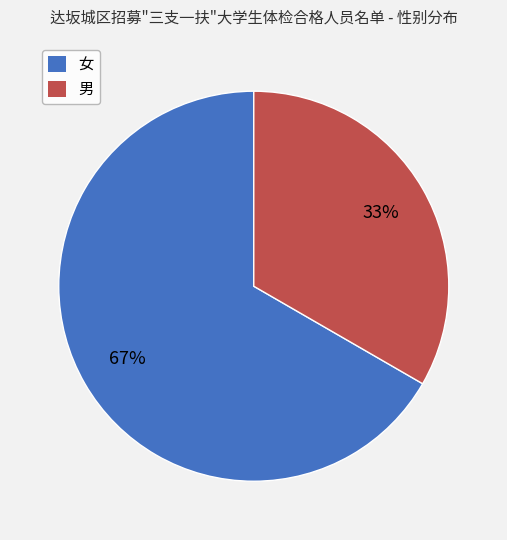

To the nearest percent, what portion does 男 represent?

33%